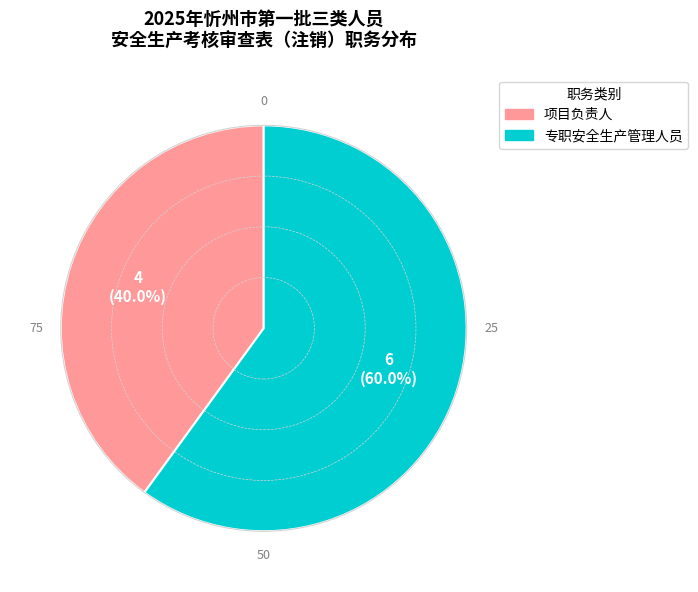

Rank the categories by value from lowest to highest.

项目负责人, 专职安全生产管理人员